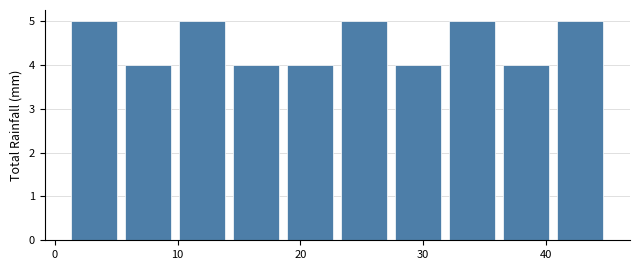

Reading left to right, list every bar in this chart as the range it spans on the x-axis followed by its height. Neither the bar edges nor the heights are printed on the chart, so give them approximately, as read against the axes.

1.0 to 5.4: 5
5.4 to 9.8: 4
9.8 to 14.2: 5
14.2 to 18.6: 4
18.6 to 23.0: 4
23.0 to 27.4: 5
27.4 to 31.8: 4
31.8 to 36.2: 5
36.2 to 40.6: 4
40.6 to 45.0: 5